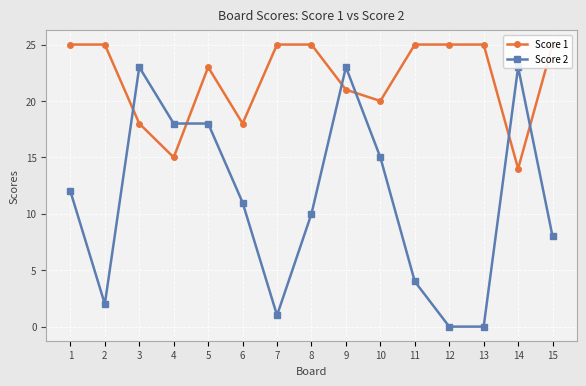

Is the value of Score 2 at 9 greater than the value of Score 1 at 12?

No